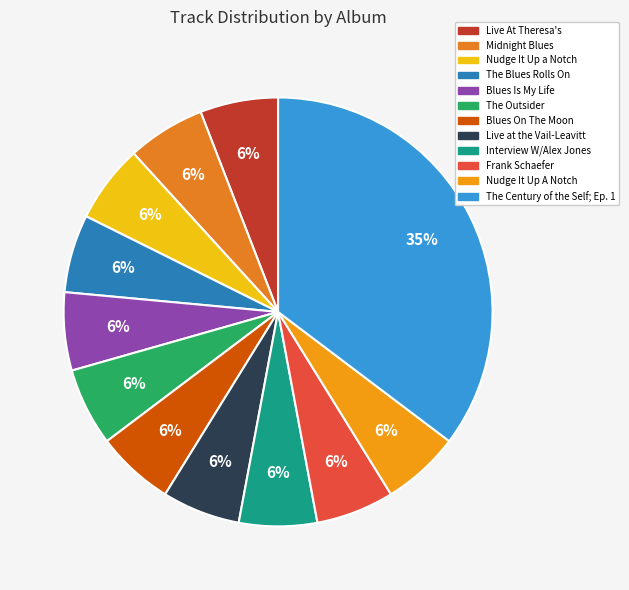

The The Outsider slice represents 6% of the pie. True or false?

True